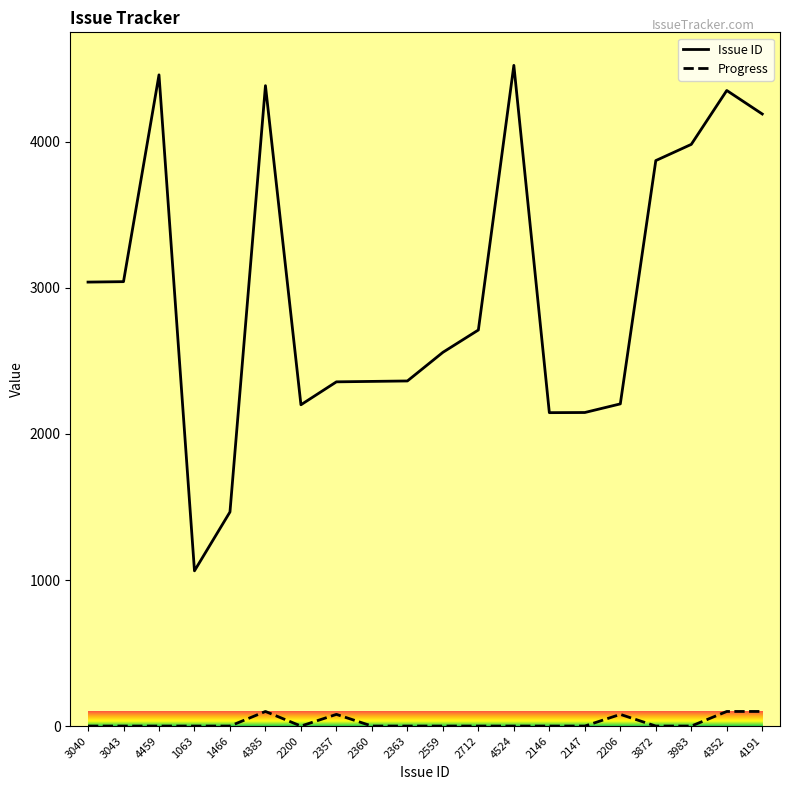

True or false: Issue ID and Progress intersect in this chart.

False